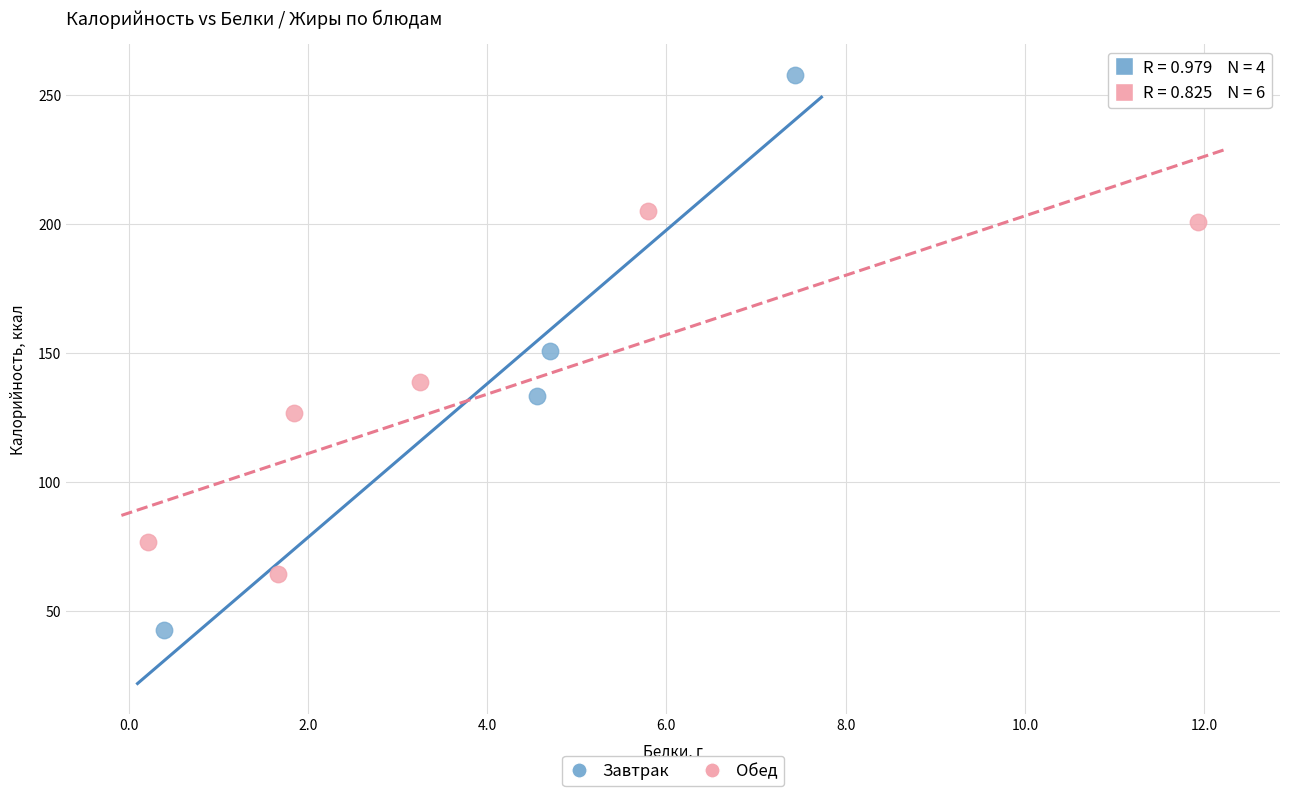

Which series has the largest Y range (max minus min)?

Завтрак